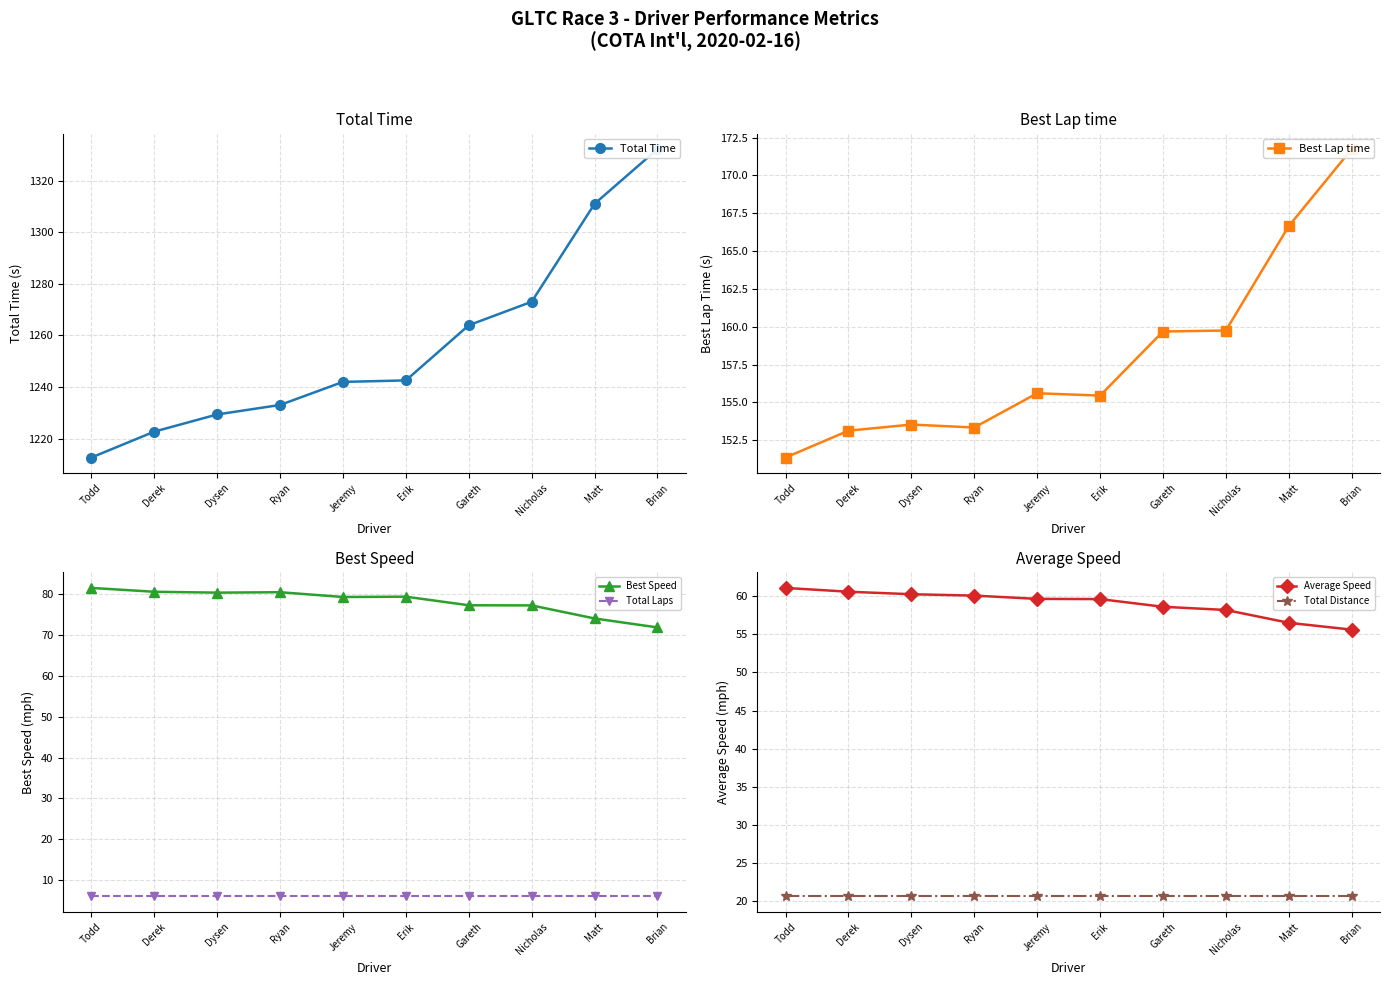

Is this an area chart (filled region under the line)?

No